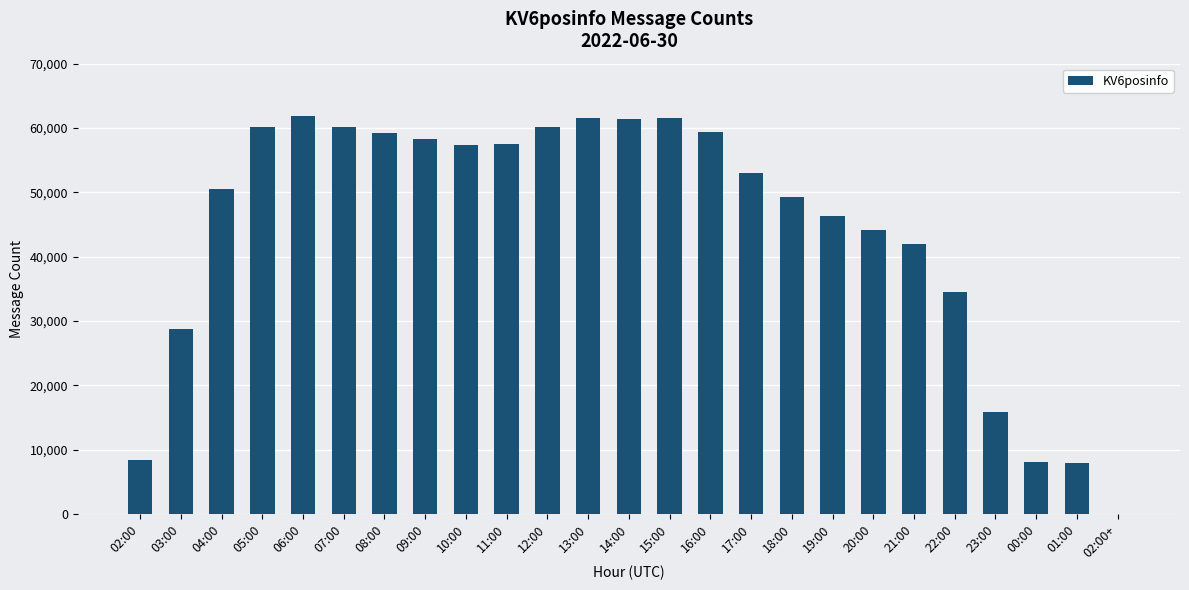

Between 17:00 and 08:00, which is larger?

08:00